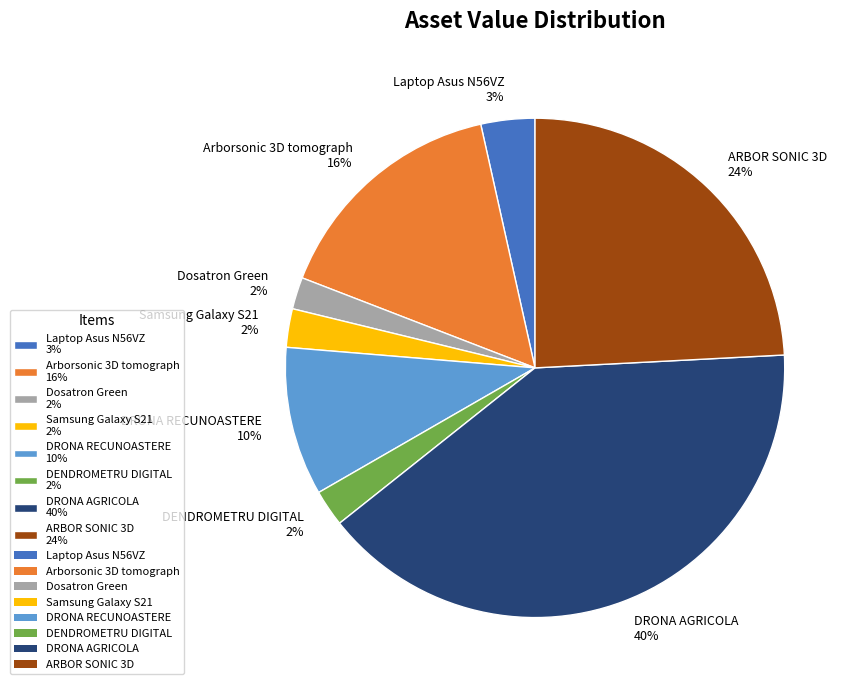

Which has a higher value, Laptop Asus N56VZ 3% or Samsung Galaxy S21 2%?

Laptop Asus N56VZ 3%